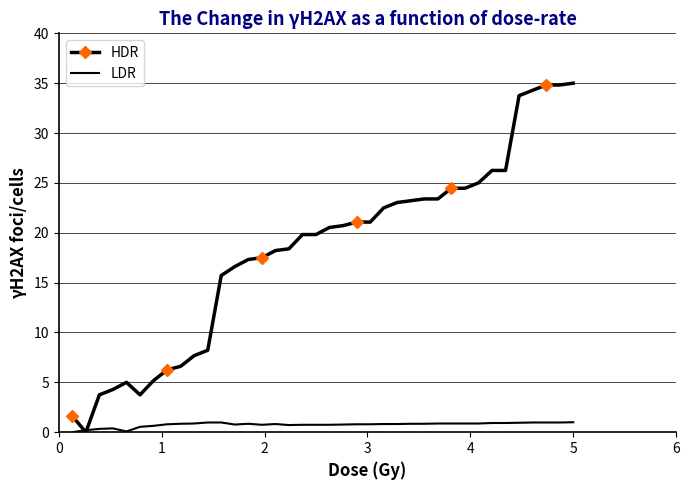

How many series are shown in this chart?

2